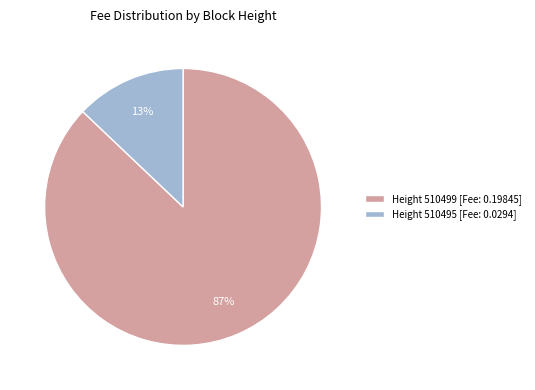

The Height 510495 [Fee: 0.0294] slice represents 13% of the pie. True or false?

True